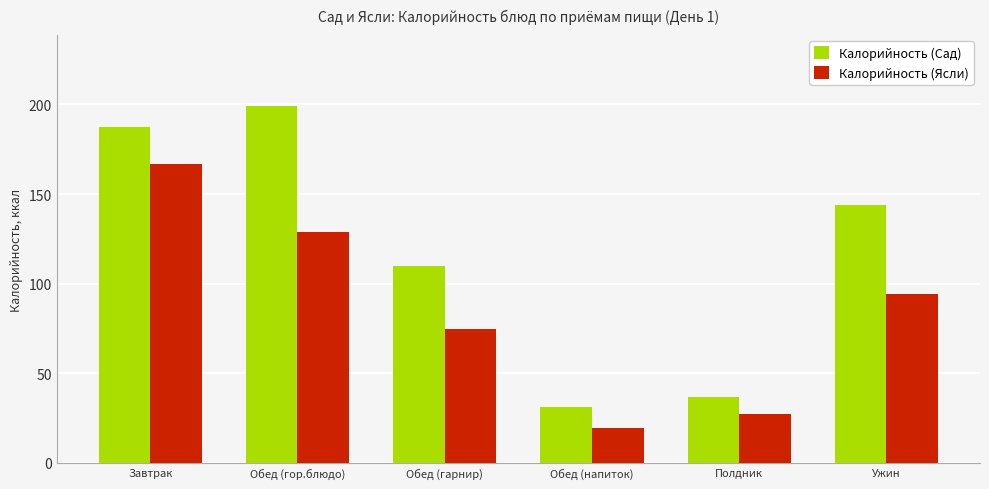

What is the label of the 5th bar from the right?

Обед (гор.блюдо)